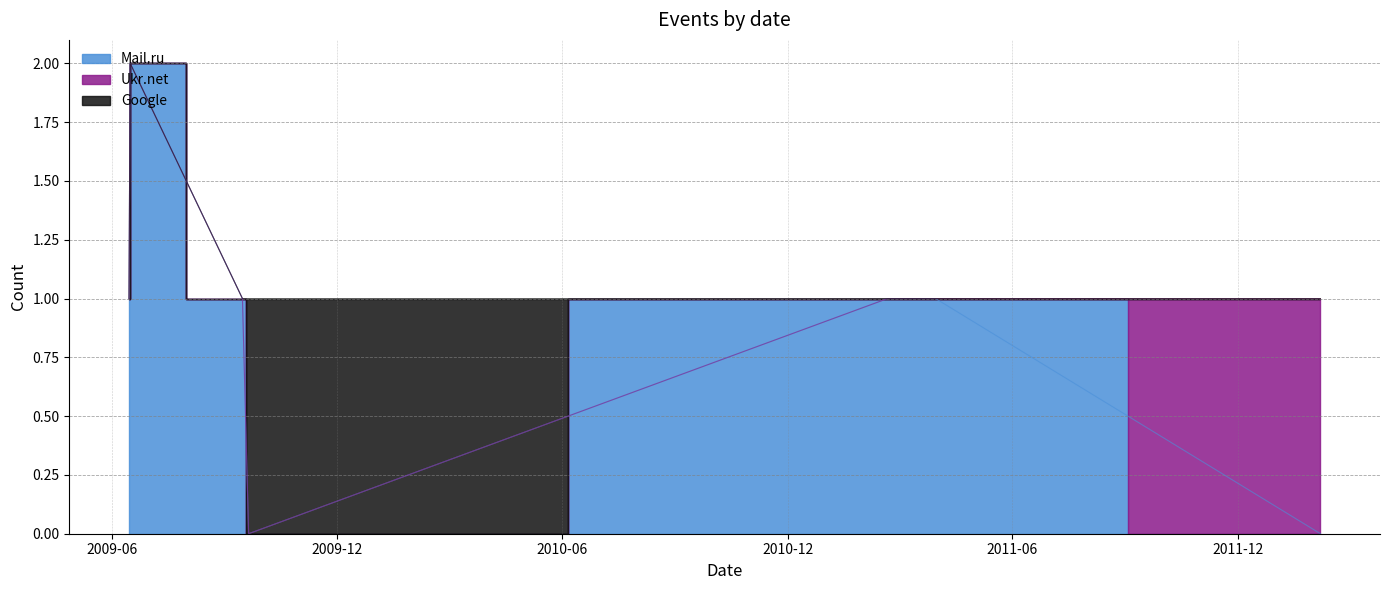

Reading left to right, transcribe all the data shown in this chart.

Mail.ru: 1	2	1	0	1	1	0
Ukr.net: 0	0	0	0	0	0	1
Google: 0	0	0	1	0	0	0